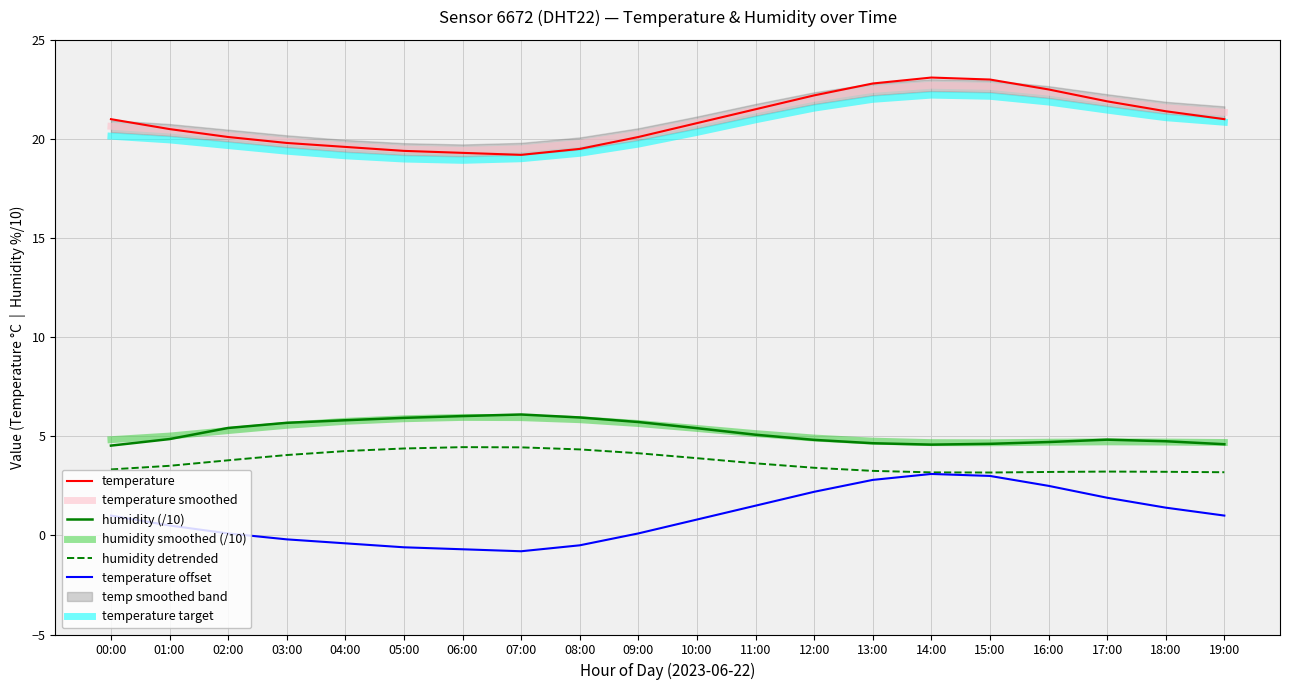

At which label does temperature reach its minimum?

07:00